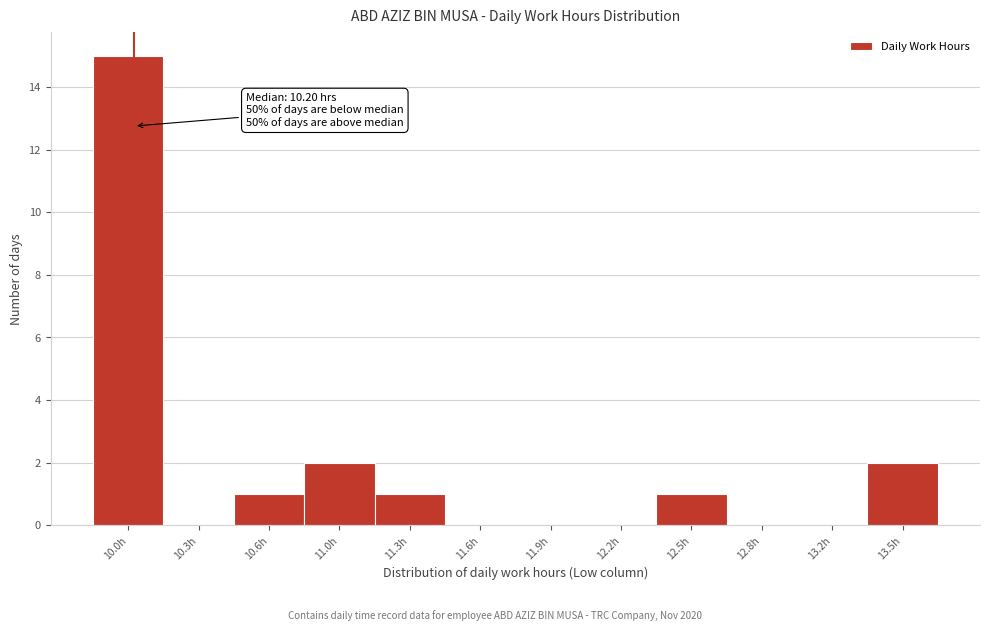

Reading right to left, what are all the values shown in this chart?

13.5h=2	13.2h=0	12.8h=0	12.5h=1	12.2h=0	11.9h=0	11.6h=0	11.3h=1	11.0h=2	10.6h=1	10.3h=0	10.0h=15